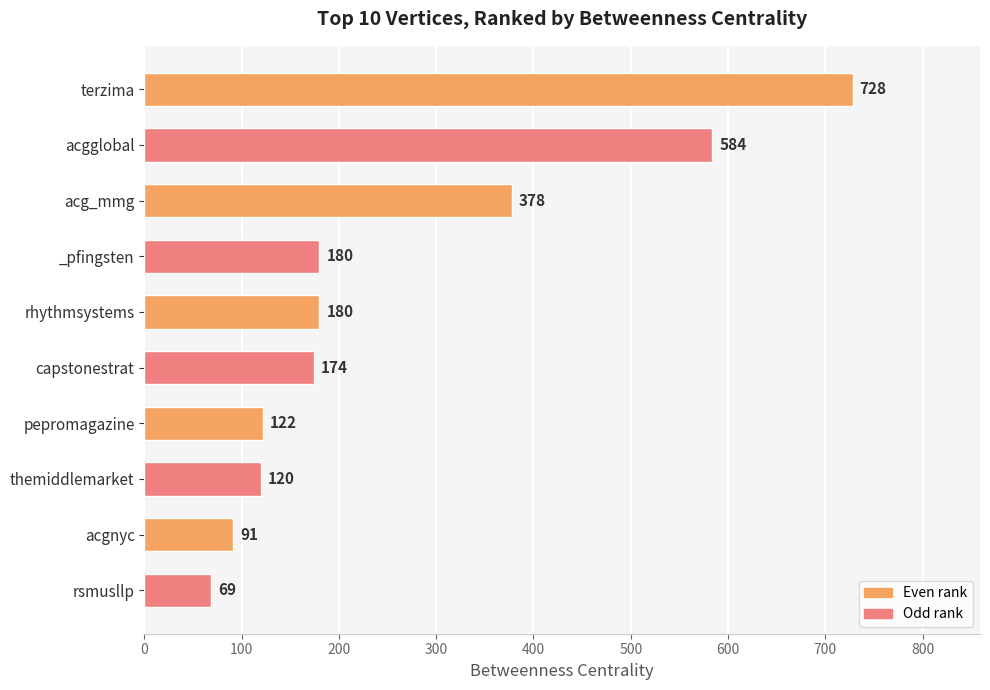

Between themiddlemarket and acg_mmg, which is larger?

acg_mmg